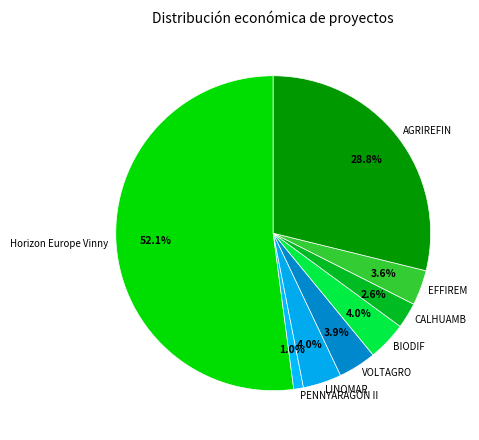

Is it true that CALHUAMB is 3% of the pie?

True